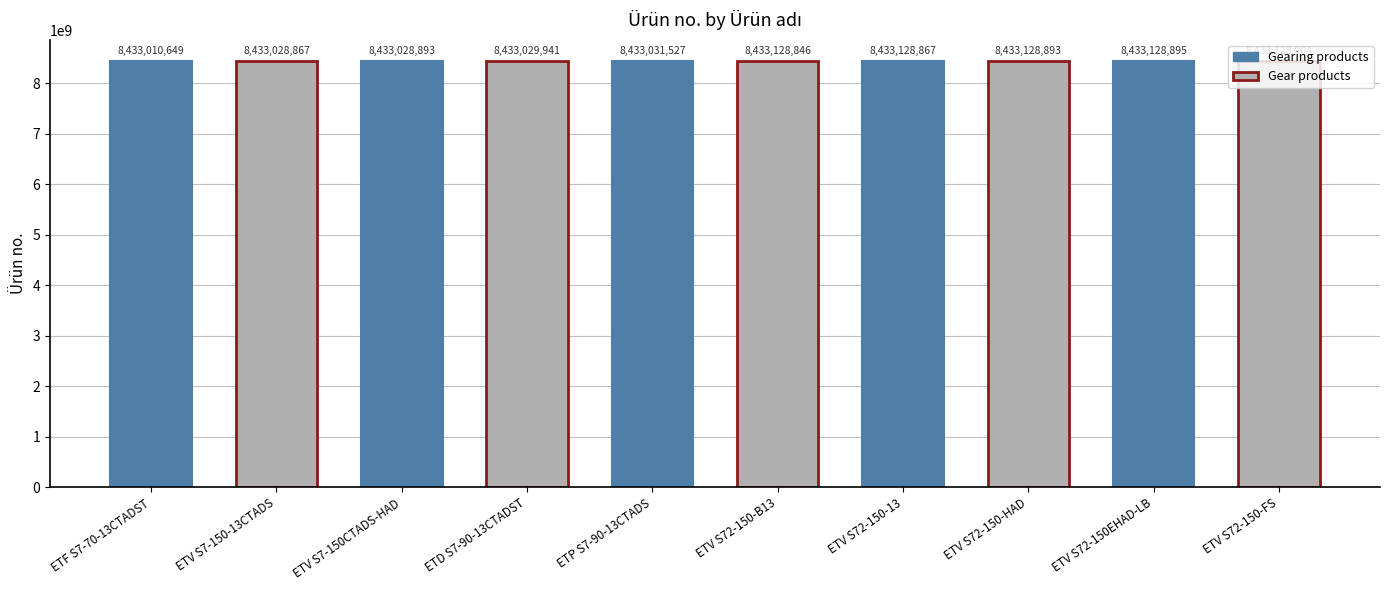

How many data points does each series have?

5